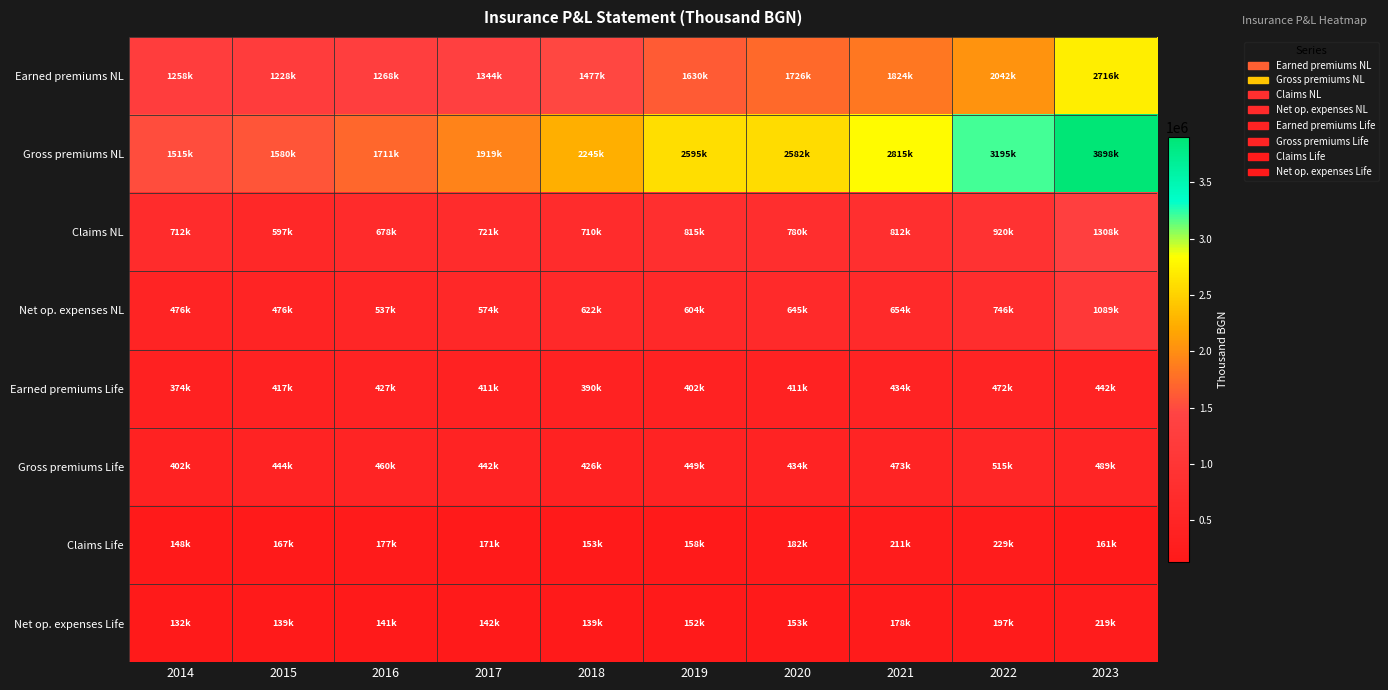

Which category has the highest value across all series?

2023